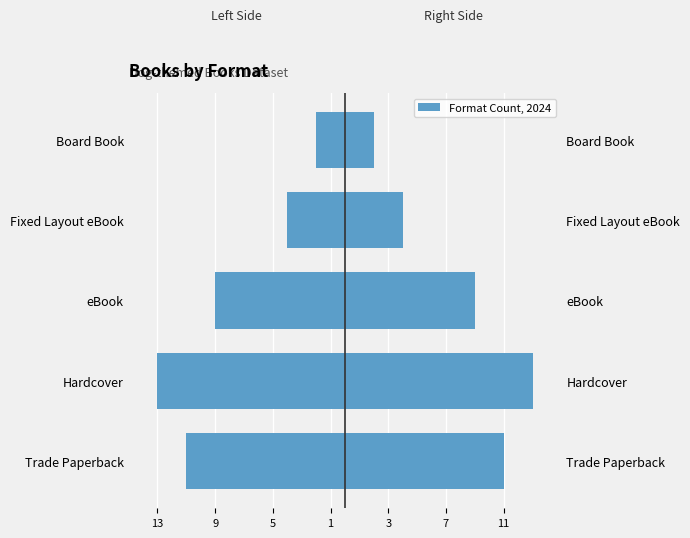

At how many categories does at least one series exceed -2?

5